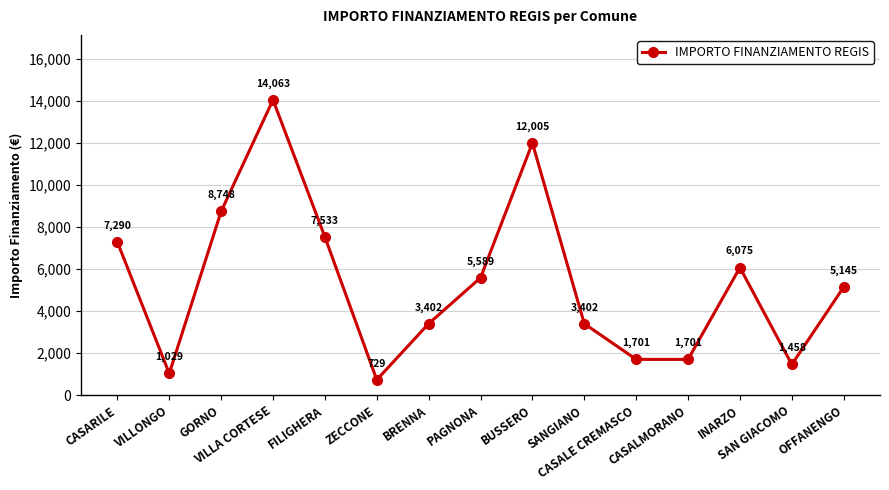

True or false: there are more than 0 points higher than both neighbors.

True